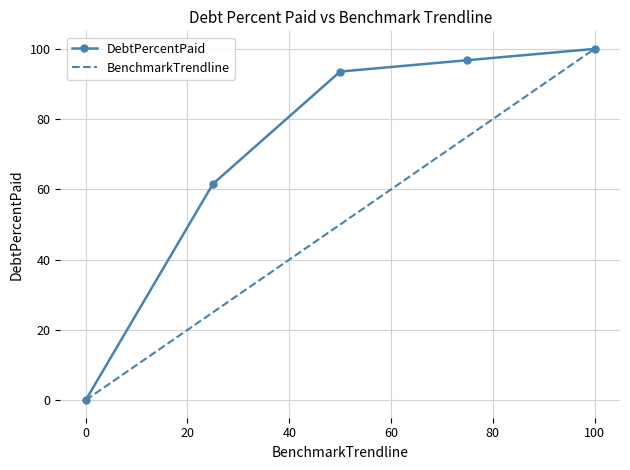

What is the highest value of the BenchmarkTrendline series?

100.0